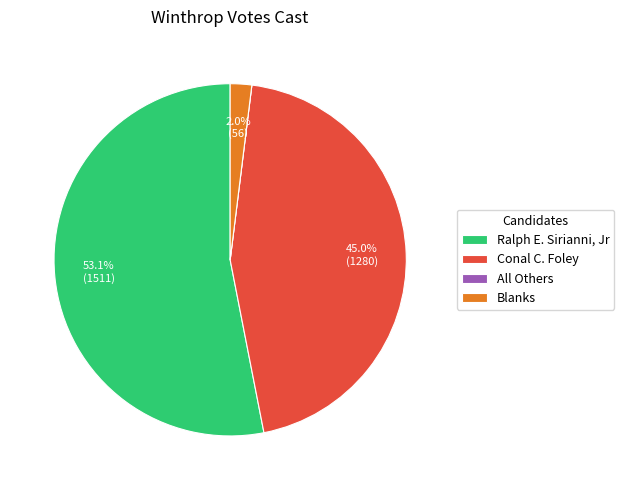

Between Conal C. Foley and Ralph E. Sirianni, Jr, which is larger?

Ralph E. Sirianni, Jr